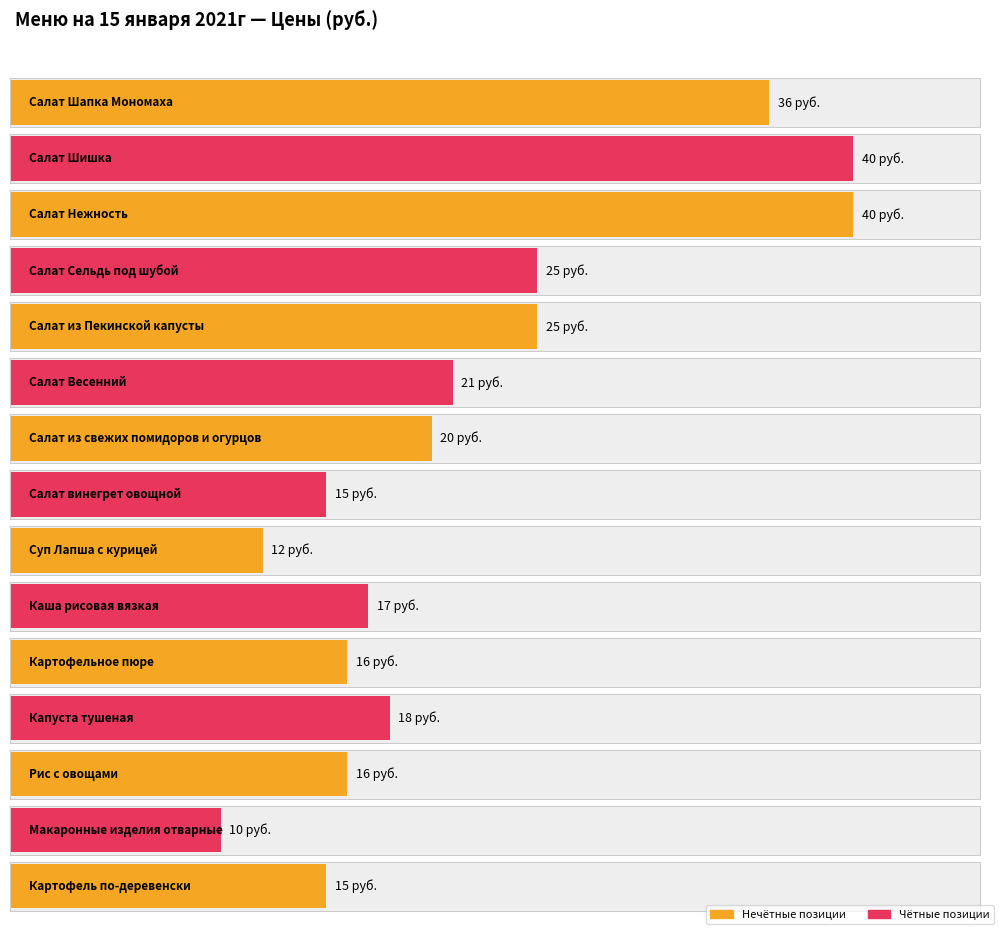

What is the greatest value displayed?

40